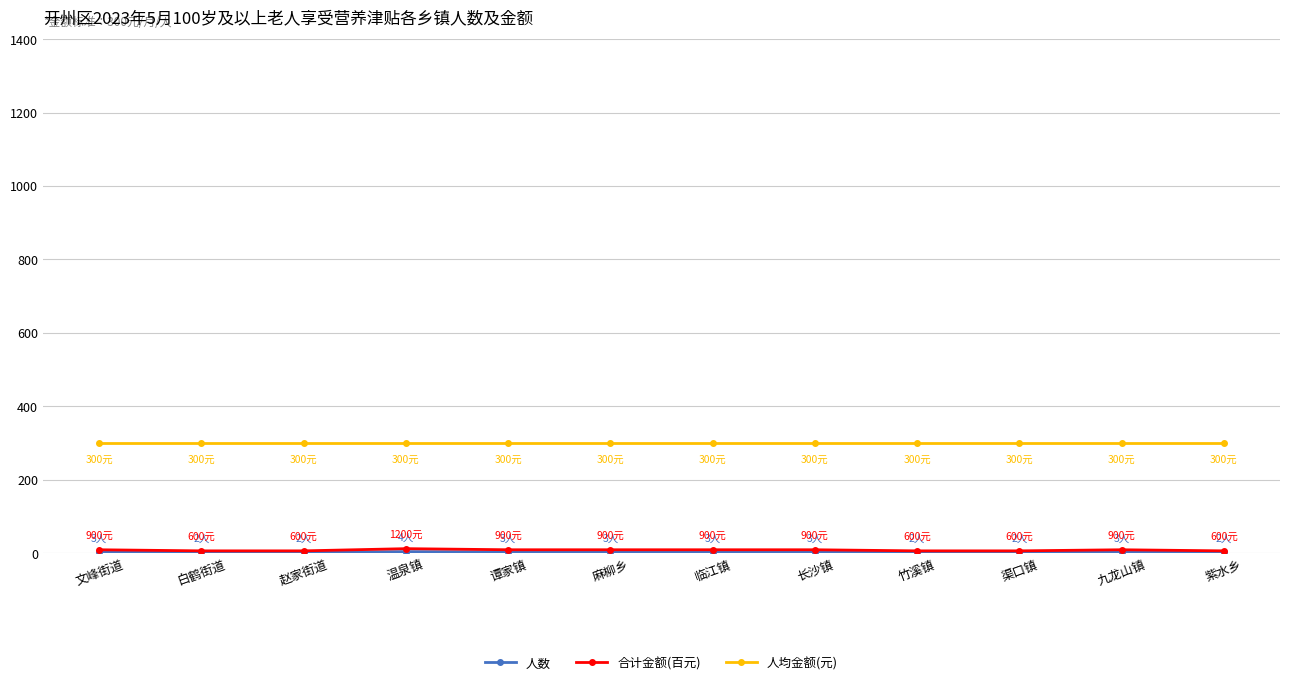

What is the maximum value shown in the chart?

300